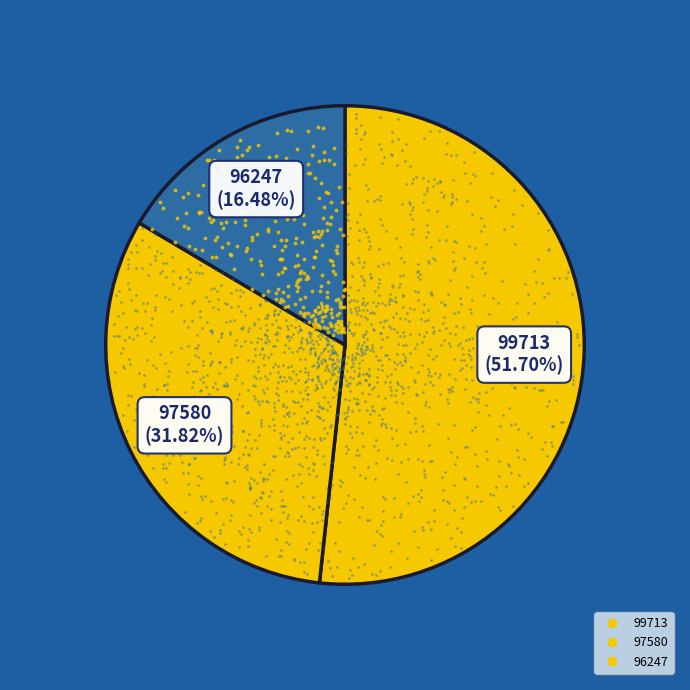

To the nearest percent, what is the average slice percentage?

33%